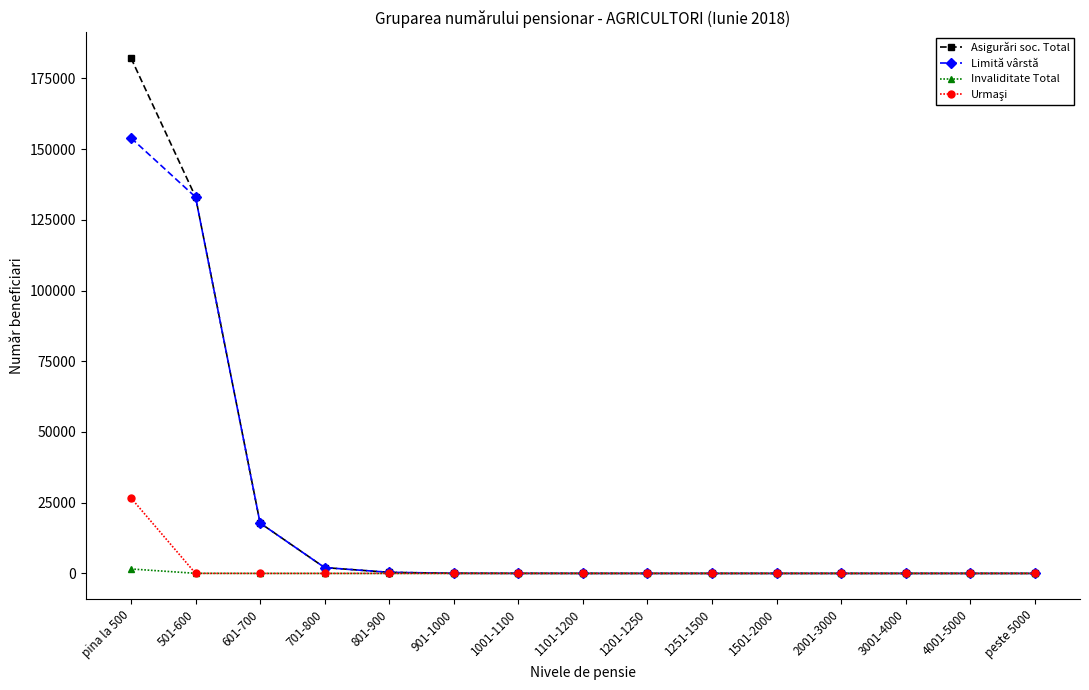

What is the average value of the Invaliditate Total series?

108